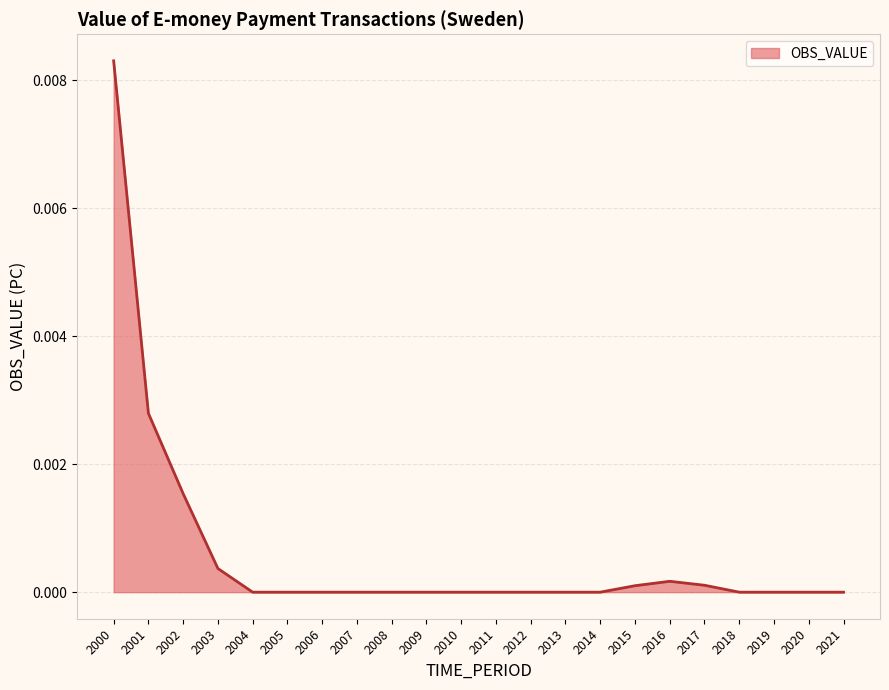

Between 2011 and 2000, which is larger?

2000